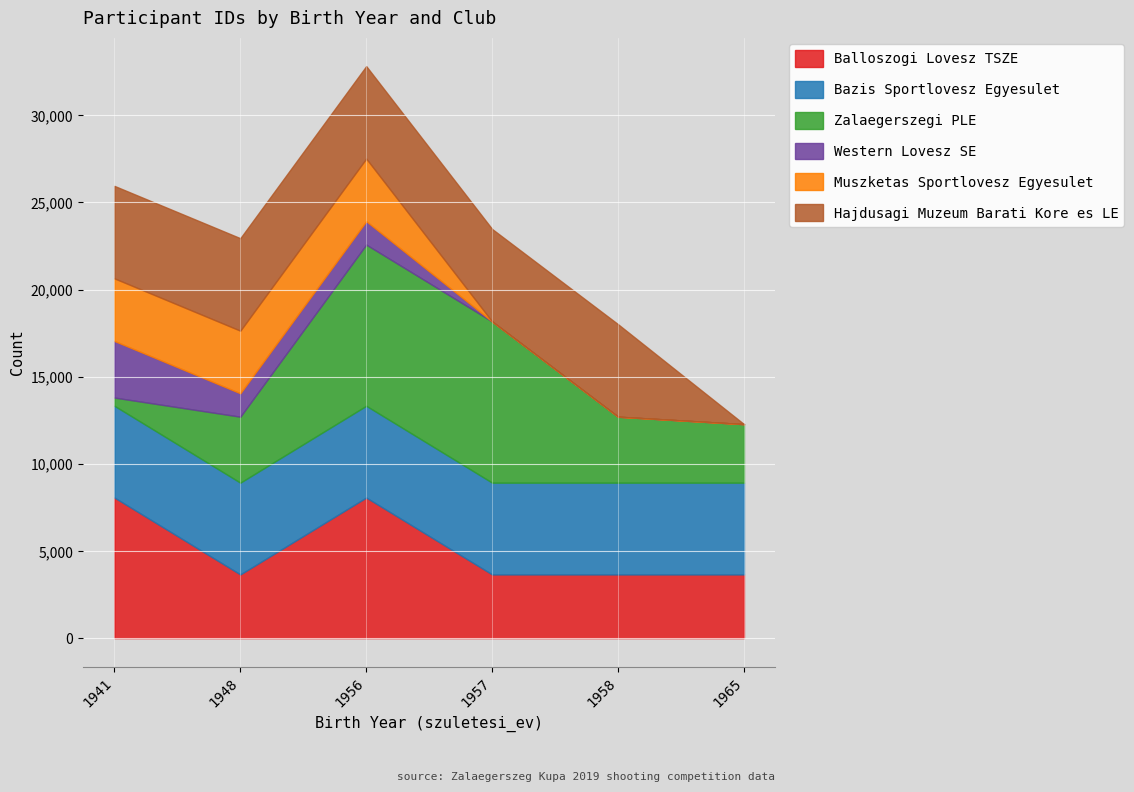

Reading left to right, list all the values displayed in this chart.

Balloszogi Lovesz TSZE: 8067	3656	8067	3656	3656	3656
Bazis Sportlovesz Egyesulet: 5265	5265	5265	5265	5265	5265
Zalaegerszegi PLE: 472	3785	9248	9248	3785	3359
Western Lovesz SE: 3247	1343	1343	0	0	0
Muszketas Sportlovesz Egyesulet: 3592	3592	3592	0	0	0
Hajdusagi Muzeum Barati Kore es LE: 5306	5306	5306	5306	5306	0